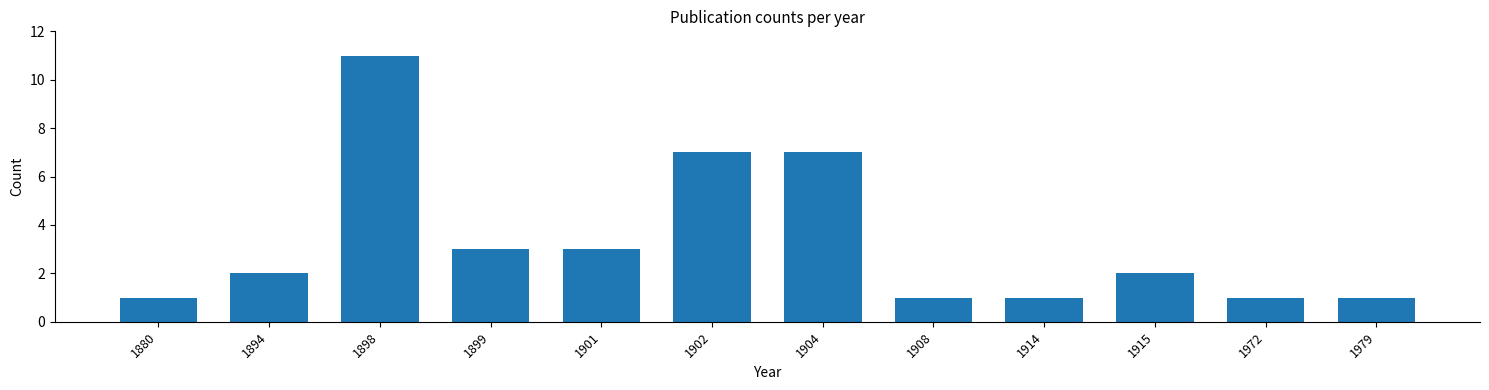

Reading left to right, transcribe all the data shown in this chart.

1880=1	1894=2	1898=11	1899=3	1901=3	1902=7	1904=7	1908=1	1914=1	1915=2	1972=1	1979=1